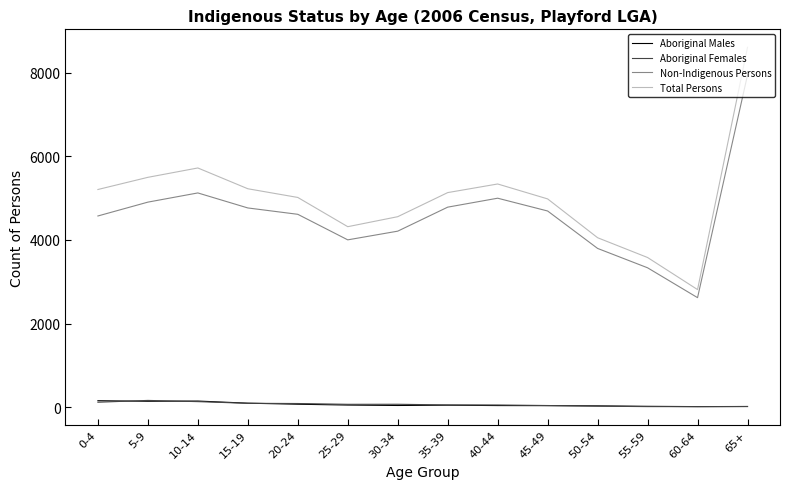

How many series are shown in this chart?

4